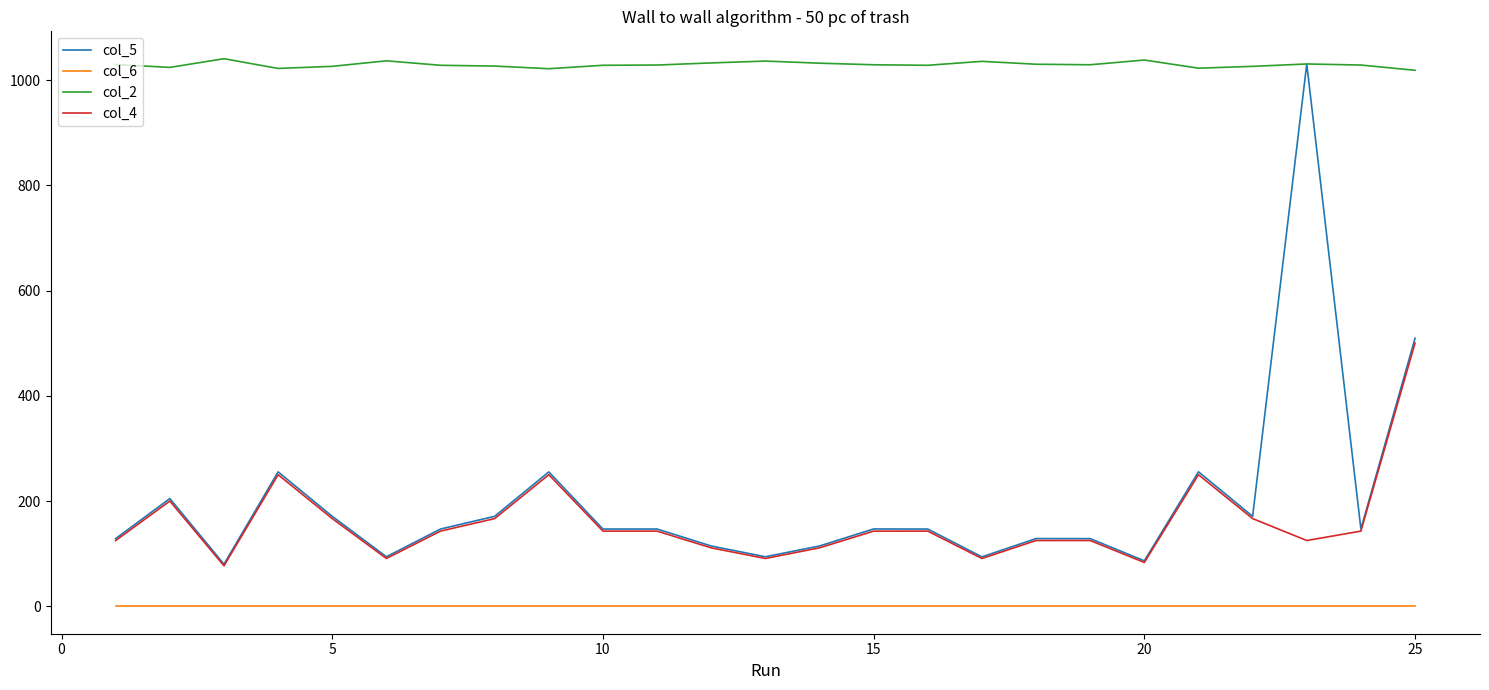

Which series has the widest spread of values?

col_5